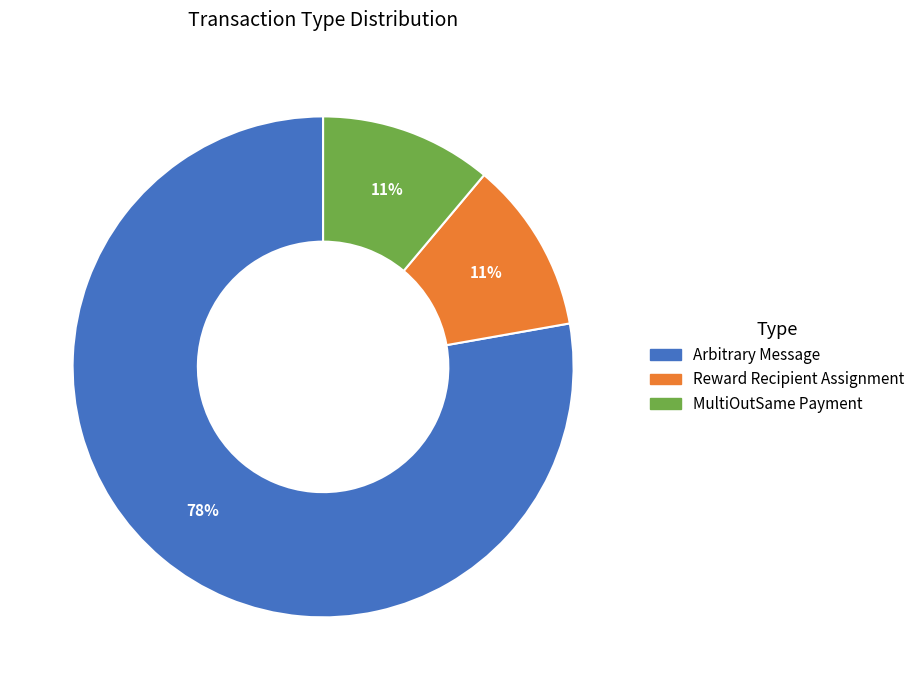

Do Arbitrary Message and MultiOutSame Payment together represent more than half of the pie?

Yes